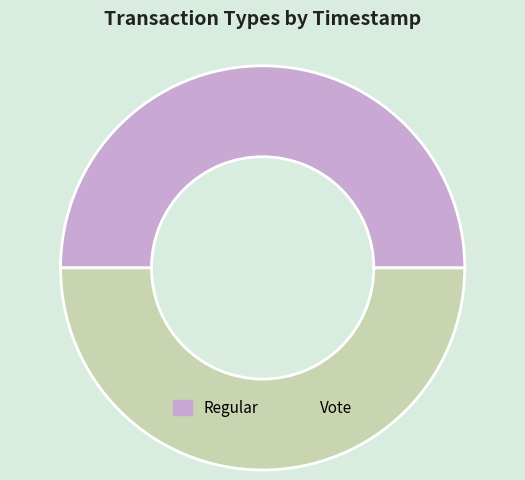

True or false: Vote accounts for 43% of the total.

False